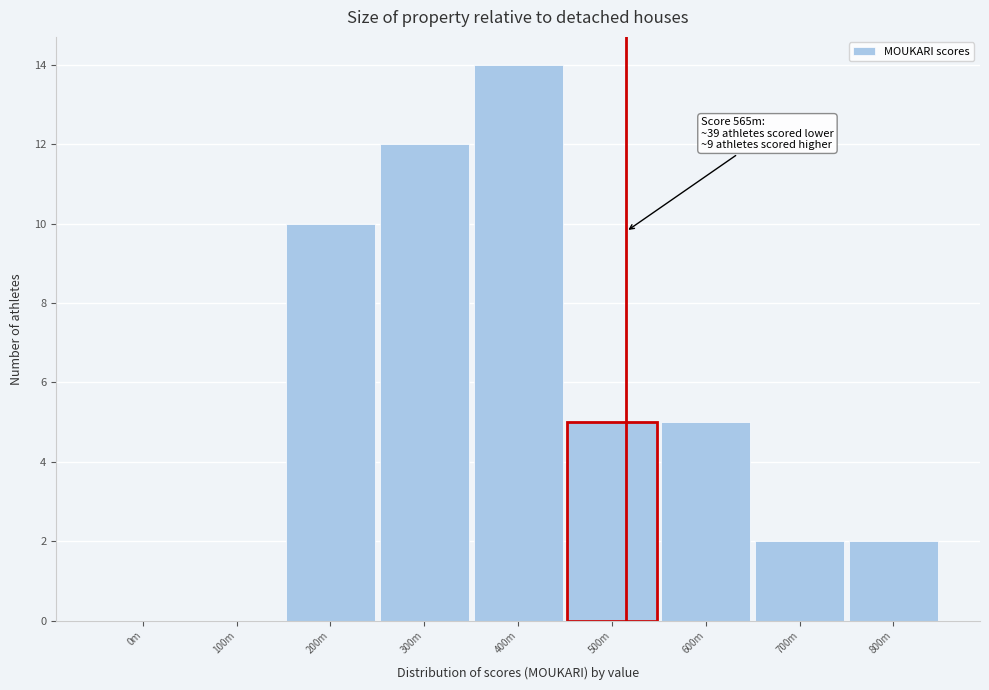

Reading left to right, list all the values displayed in this chart.

0m=0	100m=0	200m=10	300m=12	400m=14	500m=5	600m=5	700m=2	800m=2